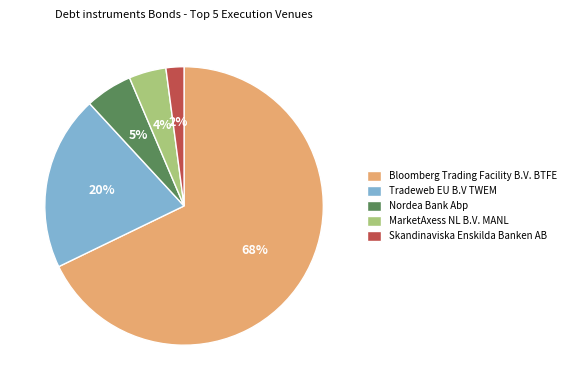

To the nearest percent, what is the average slice percentage?

20%